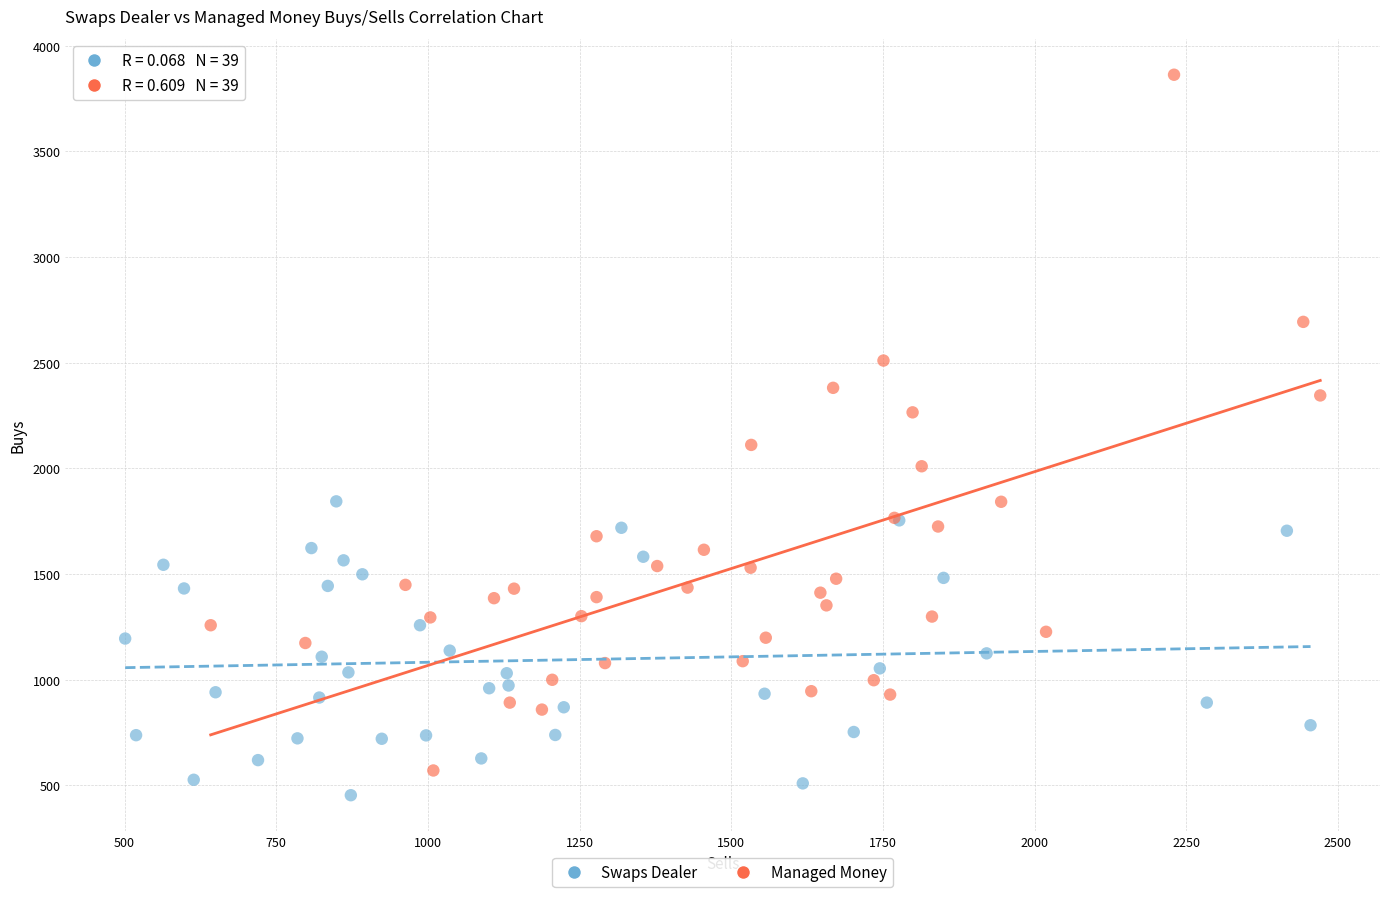

Which series contains the highest Y value?

Managed Money